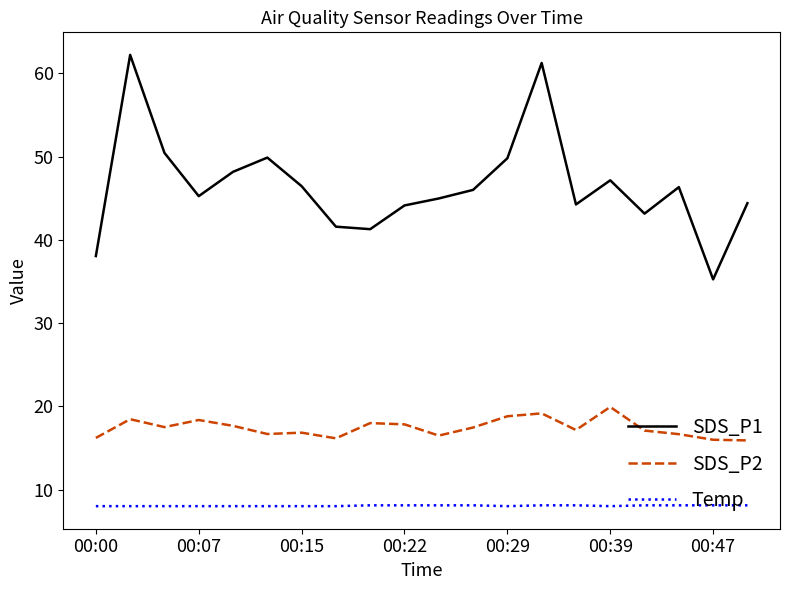

Which series has the largest total across all categories?

SDS_P1